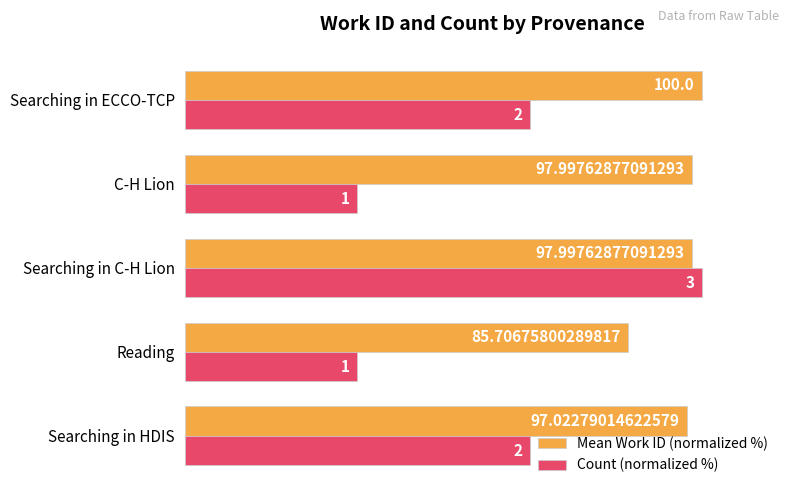

At how many categories does at least one series exceed 46?

5